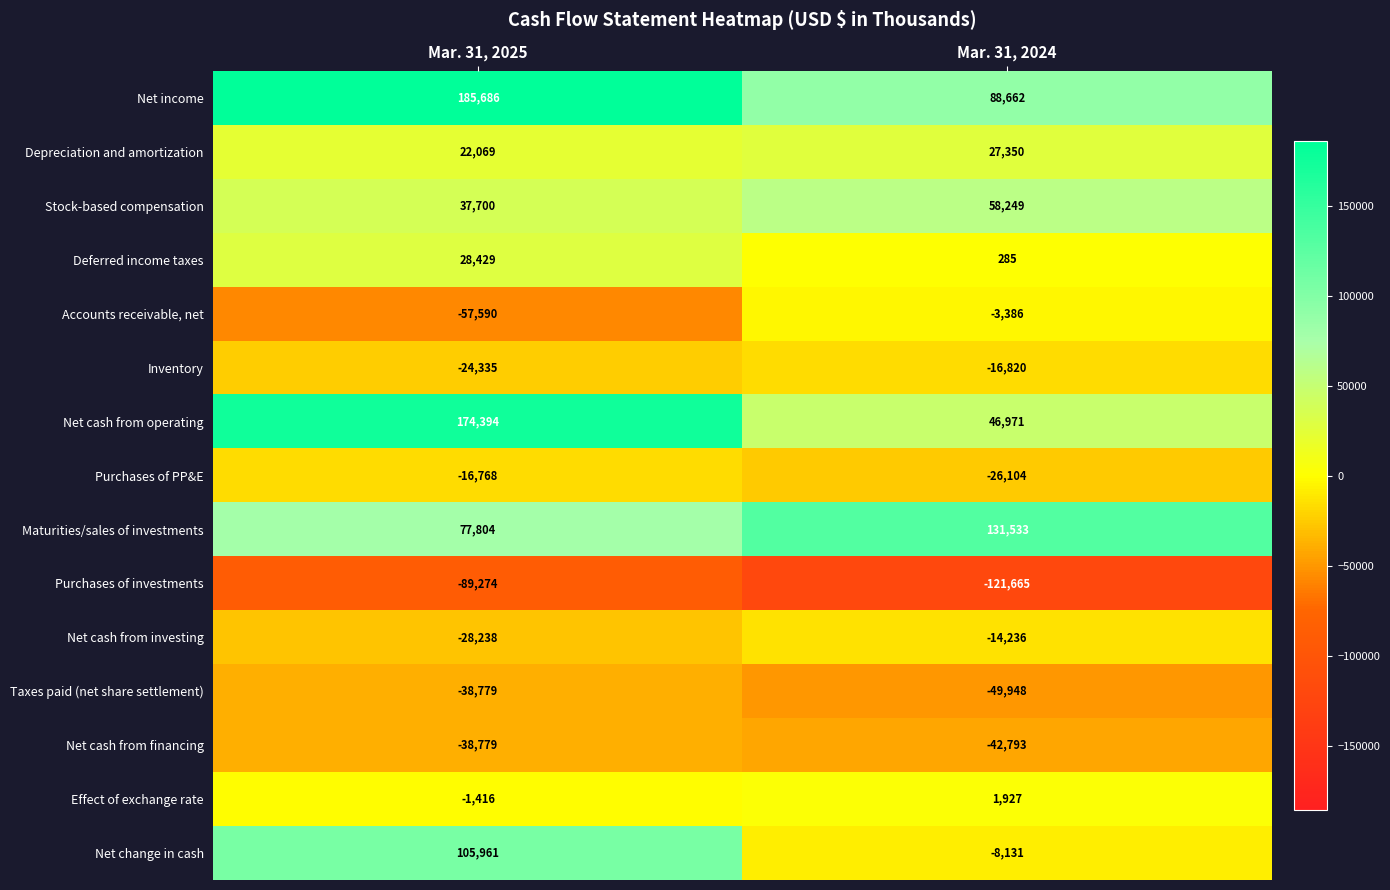

How many categories are shown in the chart?

2